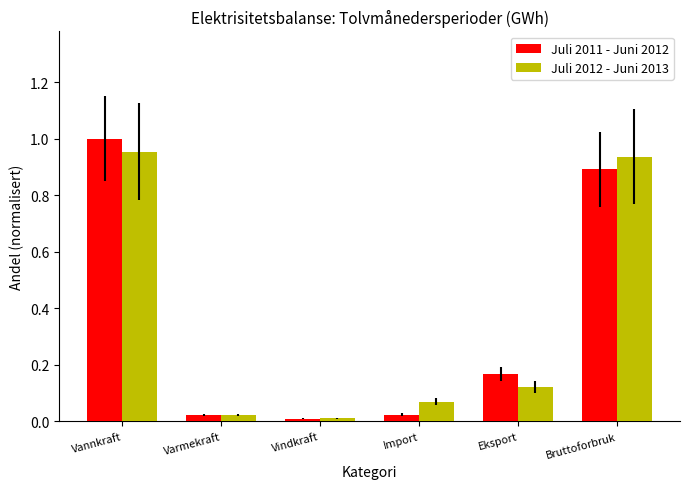

At which category does the chart reach its peak across all series?

Vannkraft